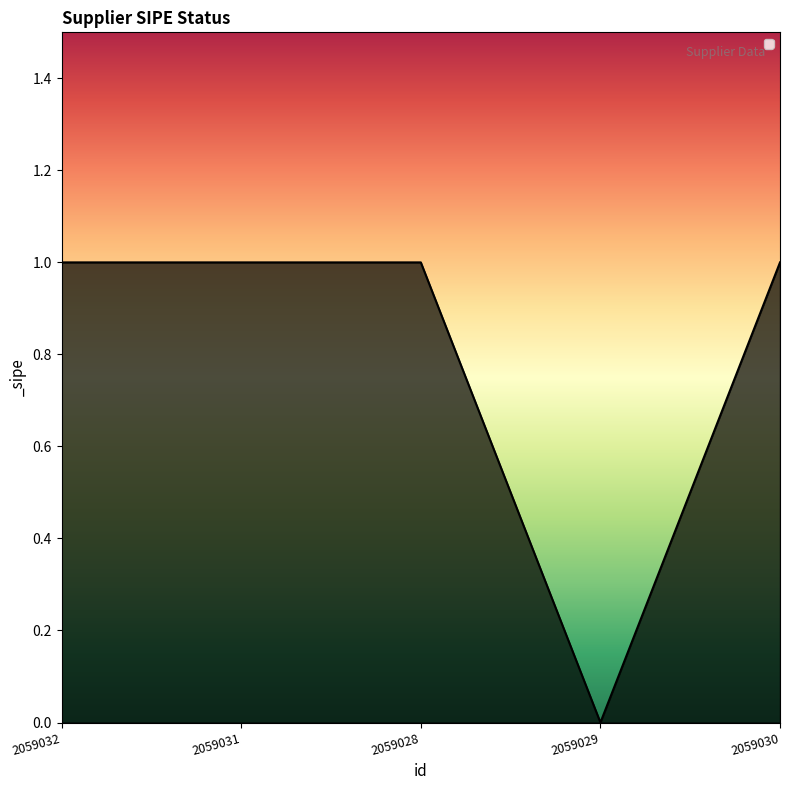

How many lines are shown in the chart?

1